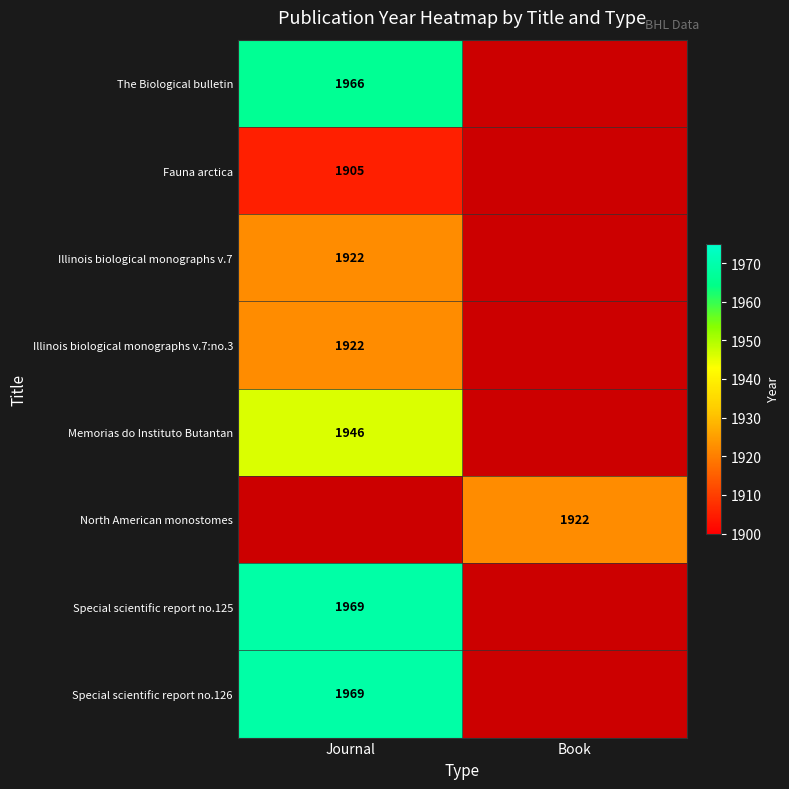

Is it true that Special scientific report no.125 equals 1327.0 at Journal?

False